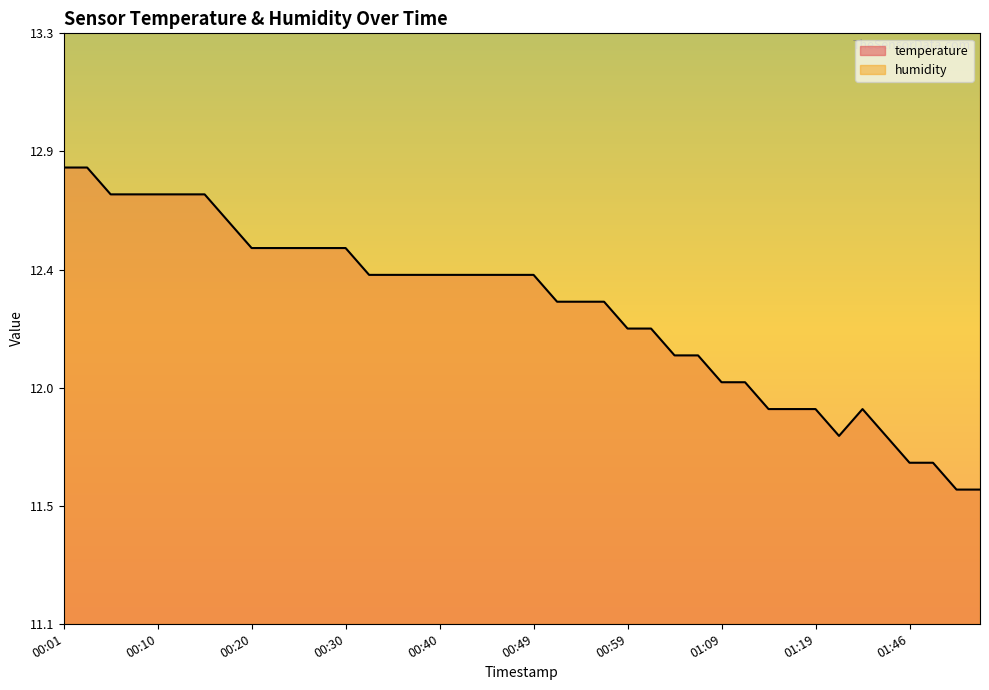

Between 01:40 and 01:35, which is larger?

01:40